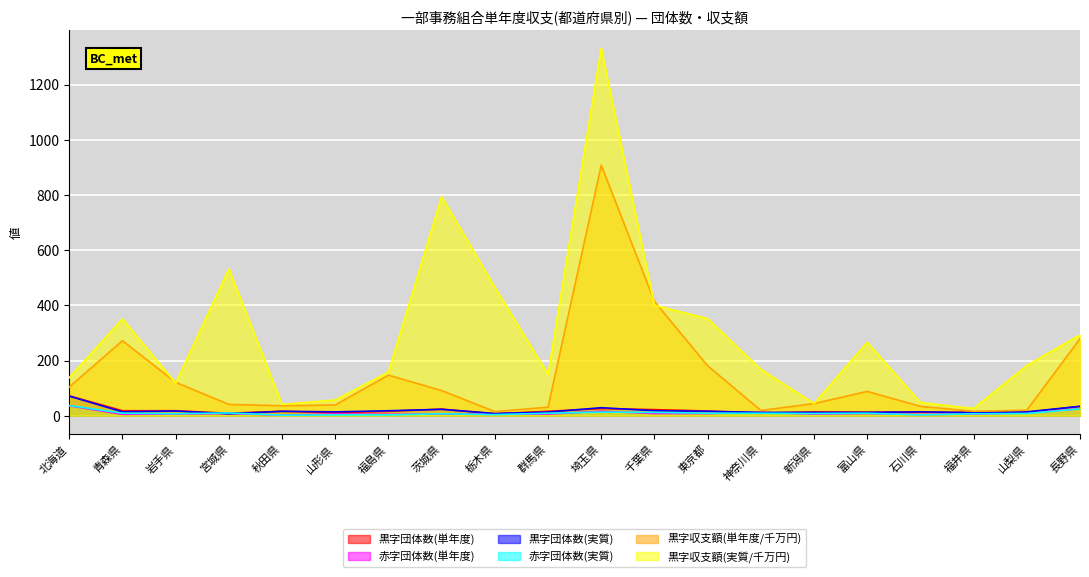

Rank the categories by 赤字団体数(実質) value from highest to lowest.

北海道, 長野県, 埼玉県, 千葉県, 宮城県, 青森県, 群馬県, 東京都, 神奈川県, 富山県, 新潟県, 山梨県, 岩手県, 茨城県, 福井県, 栃木県, 山形県, 福島県, 石川県, 秋田県